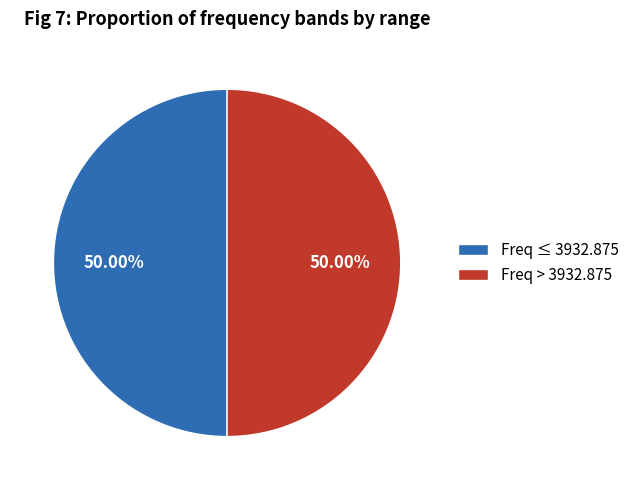

What is the ratio of the value at Freq ≤ 3932.875 to the value at Freq > 3932.875?

1.0